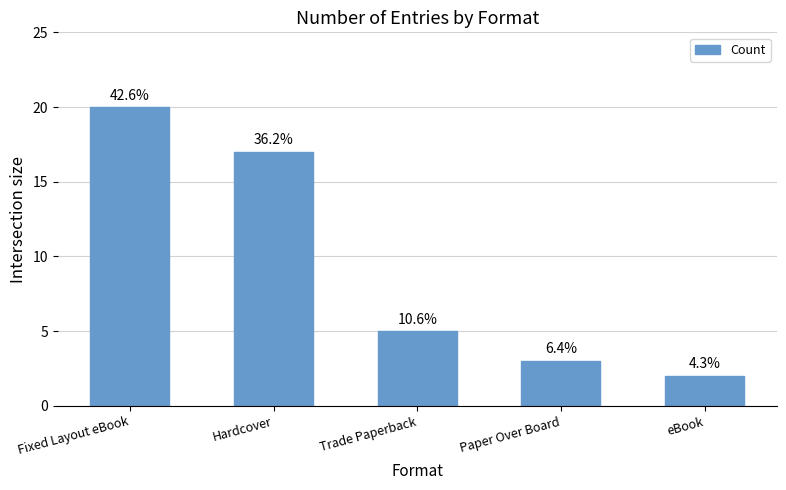

Does the chart contain any negative values?

No